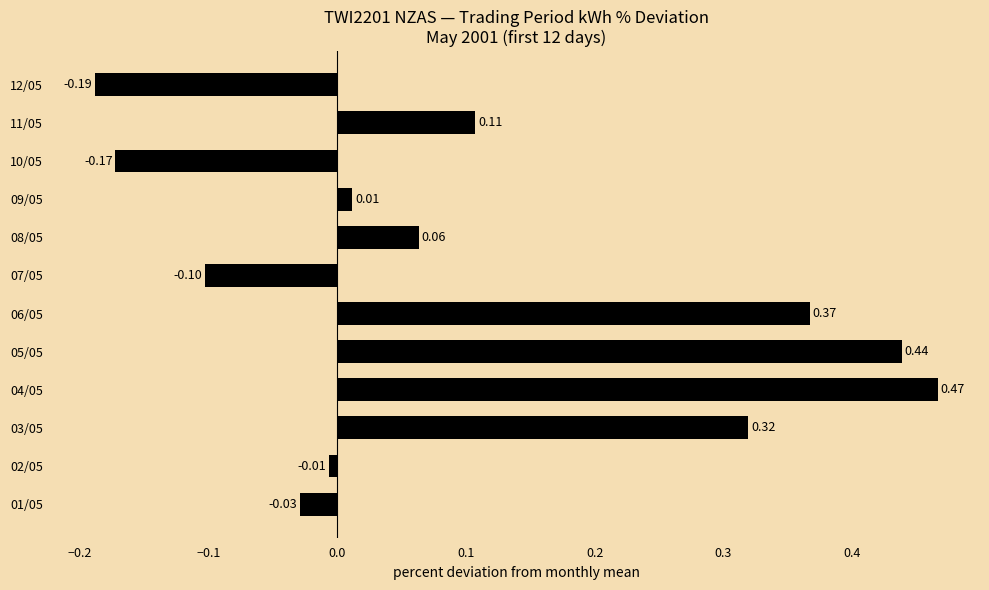

What is the difference between the maximum and minimum values?

0.7